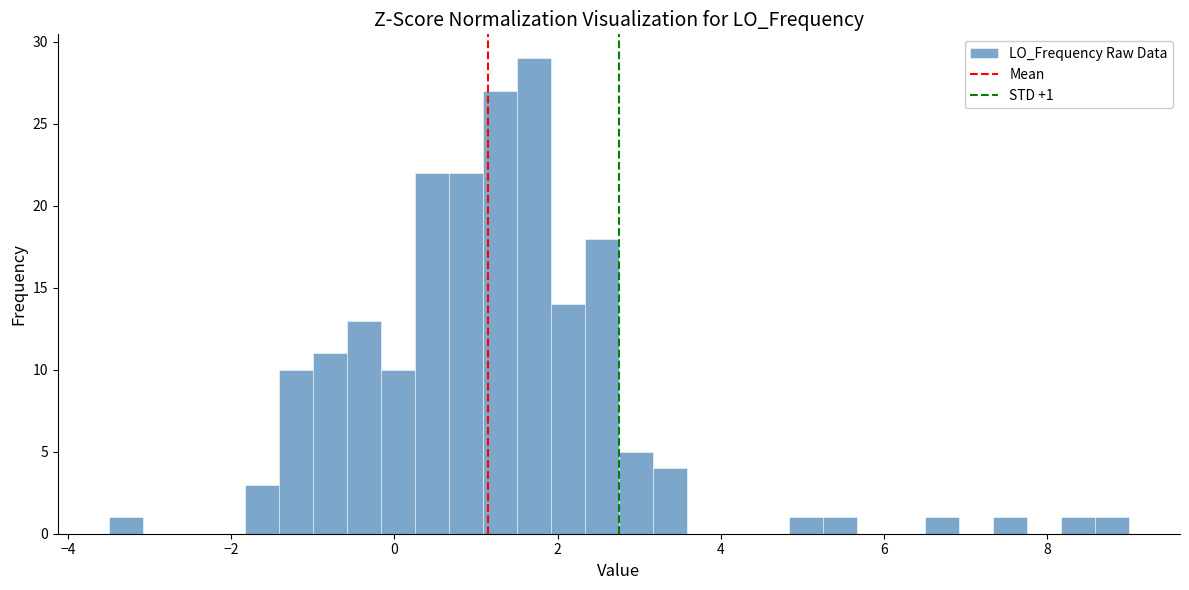

Around what value on the x-axis is the tallest bar? Give the approximate position of its centre, as read against the axis.

1.8